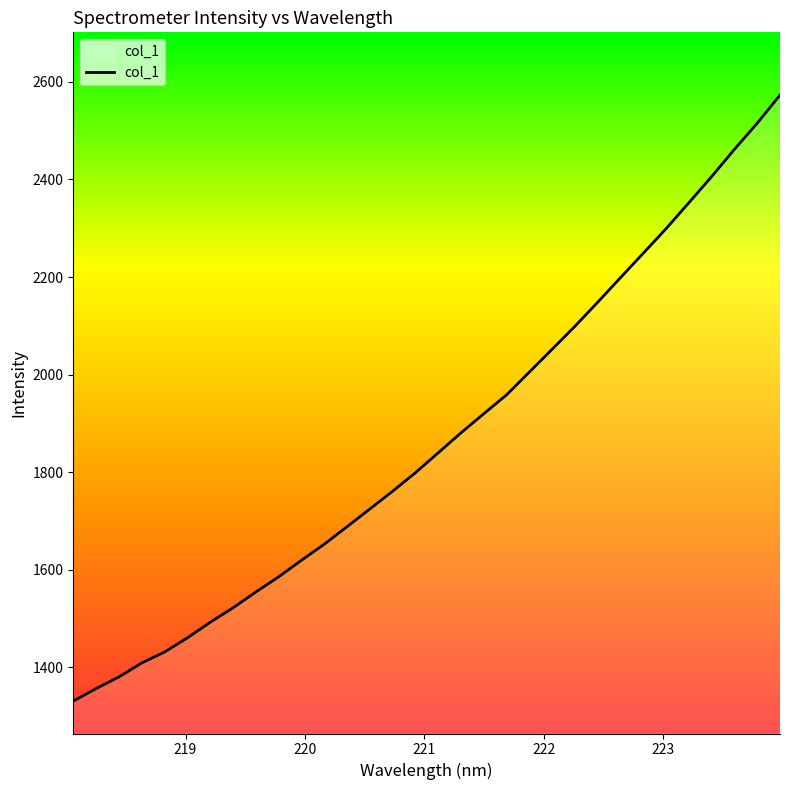

What is the minimum value shown in the chart?

1330.9